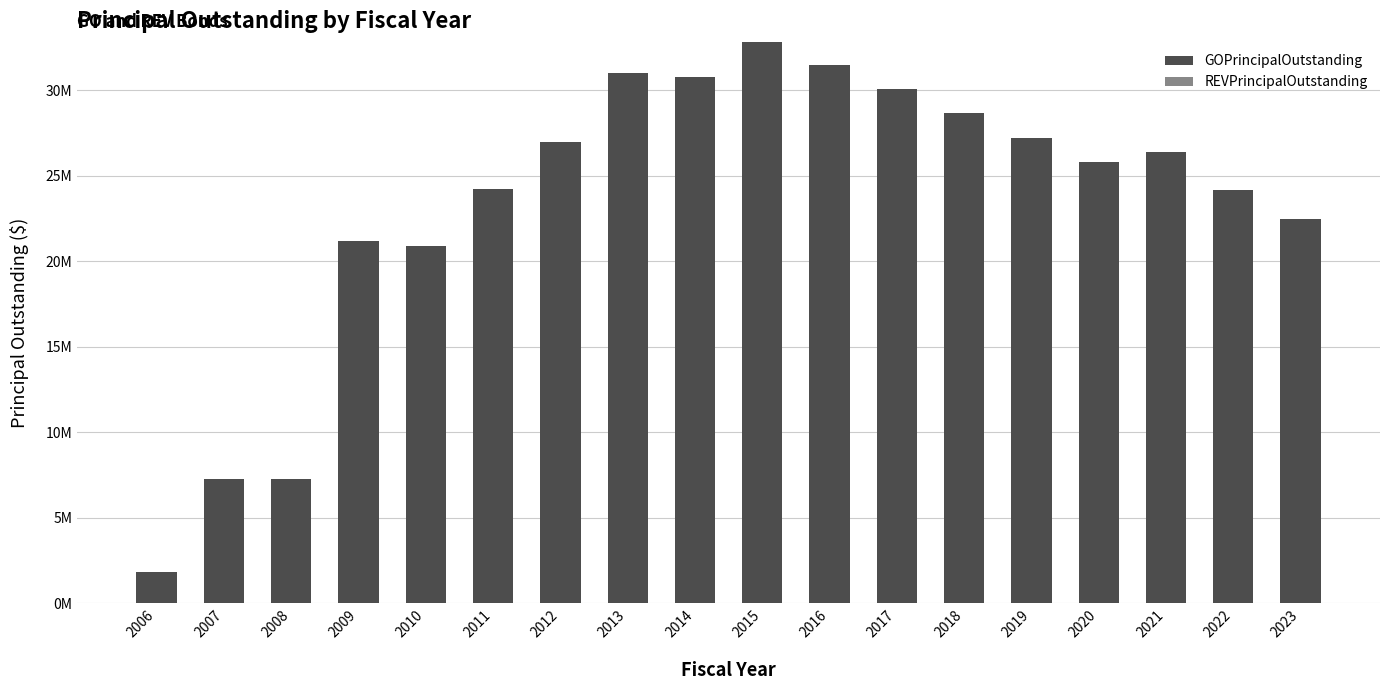

Are the bars horizontal?

No